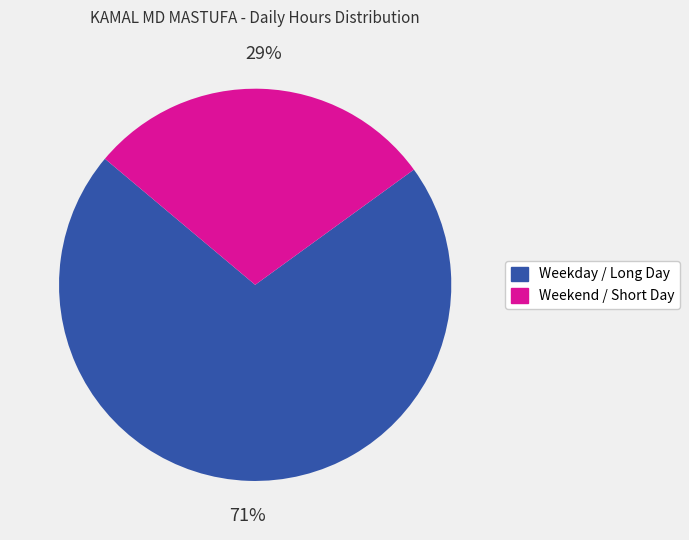

To the nearest percent, what is the average slice percentage?

50%